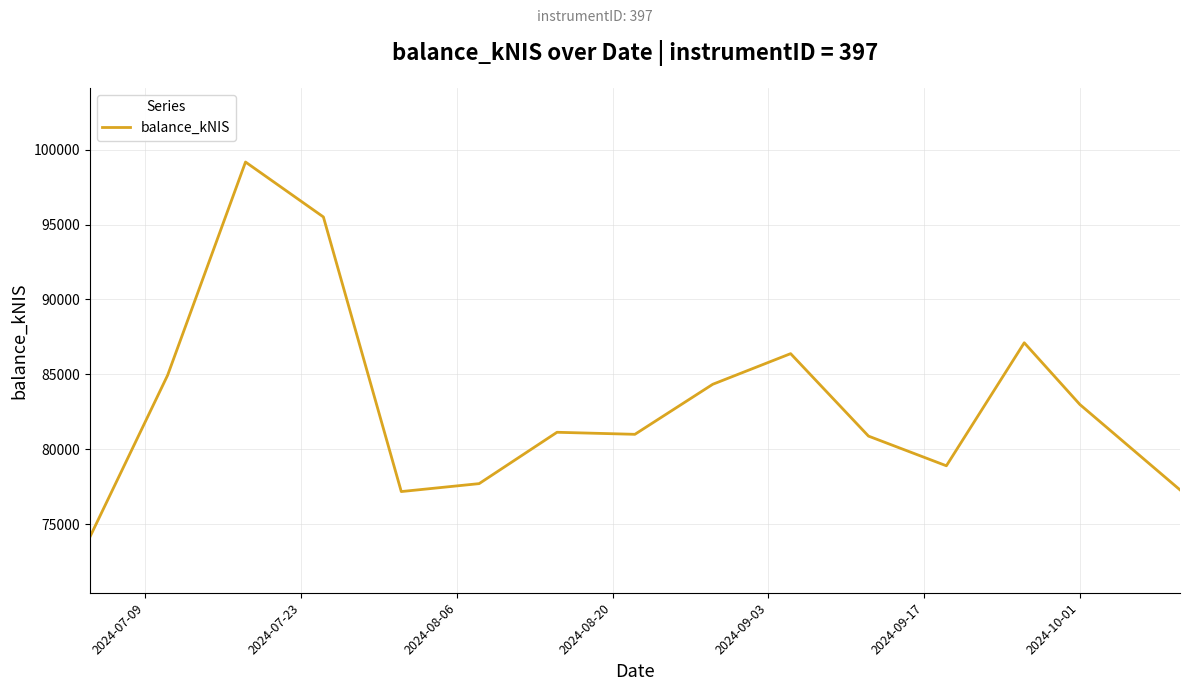

What is the smallest value displayed?

74116.1